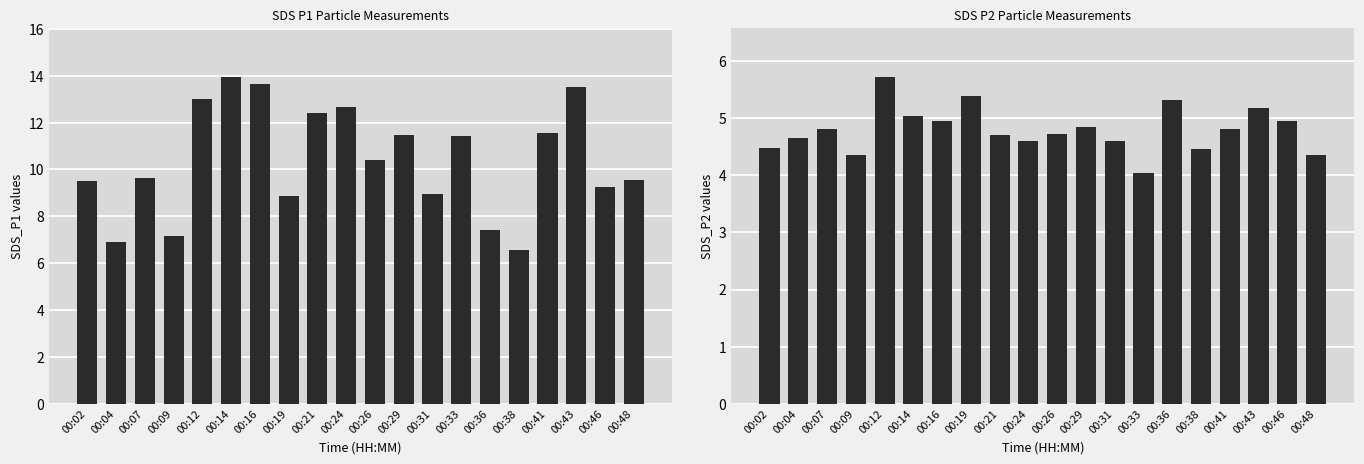

Reading left to right, transcribe all the data shown in this chart.

SDS_P1: 9.5	6.9	9.7	7.2	13.0	13.9	13.7	8.9	12.4	12.7	10.4	11.5	8.9	11.4	7.4	6.5	11.6	13.5	9.3	9.6
SDS_P2: 4.5	4.7	4.8	4.3	5.7	5.0	5.0	5.4	4.7	4.6	4.7	4.8	4.6	4.0	5.3	4.5	4.8	5.2	5.0	4.3